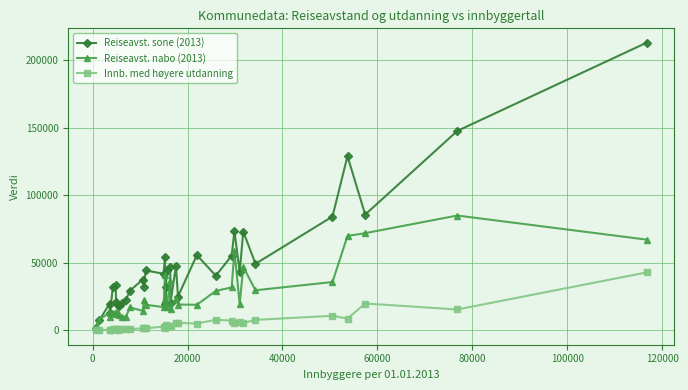

What is the value of the Reiseavst. nabo (2013) point at the 36th from the left?

67264.9